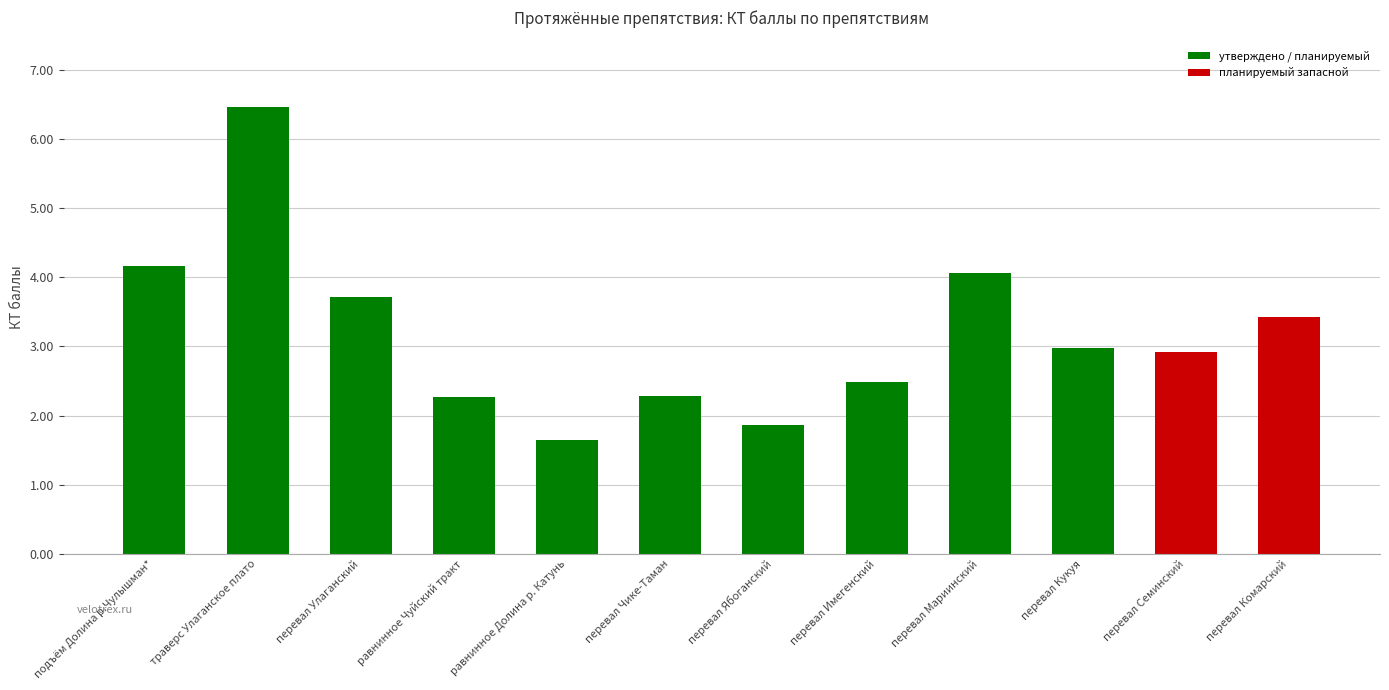

How many values are below 2?

2